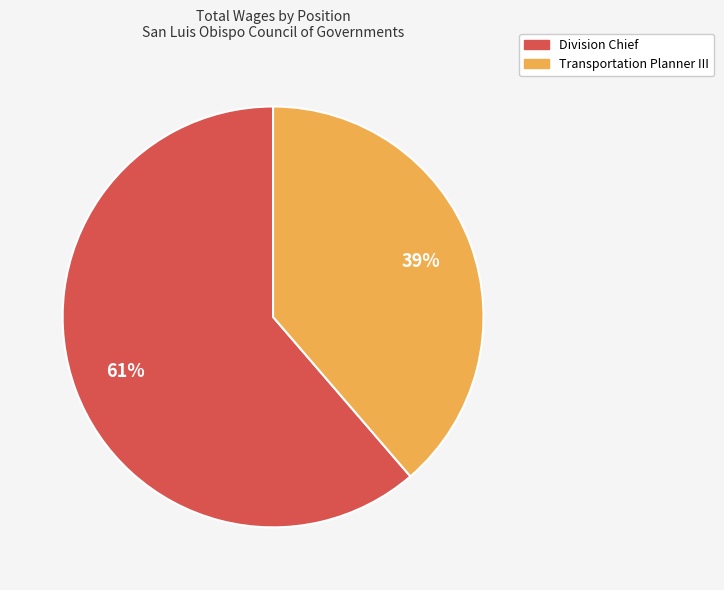

To the nearest percent, what percentage of the pie is Division Chief?

61%